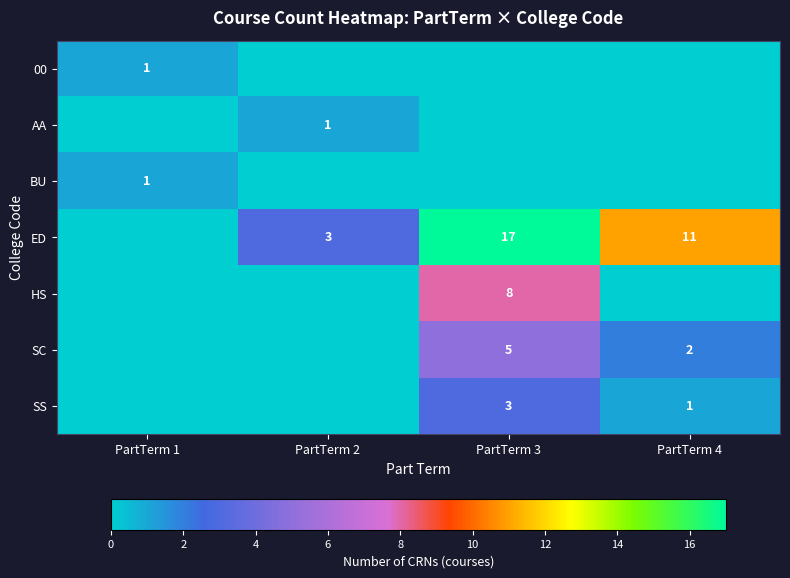

The value of SS at PartTerm 3 is 1. True or false?

False